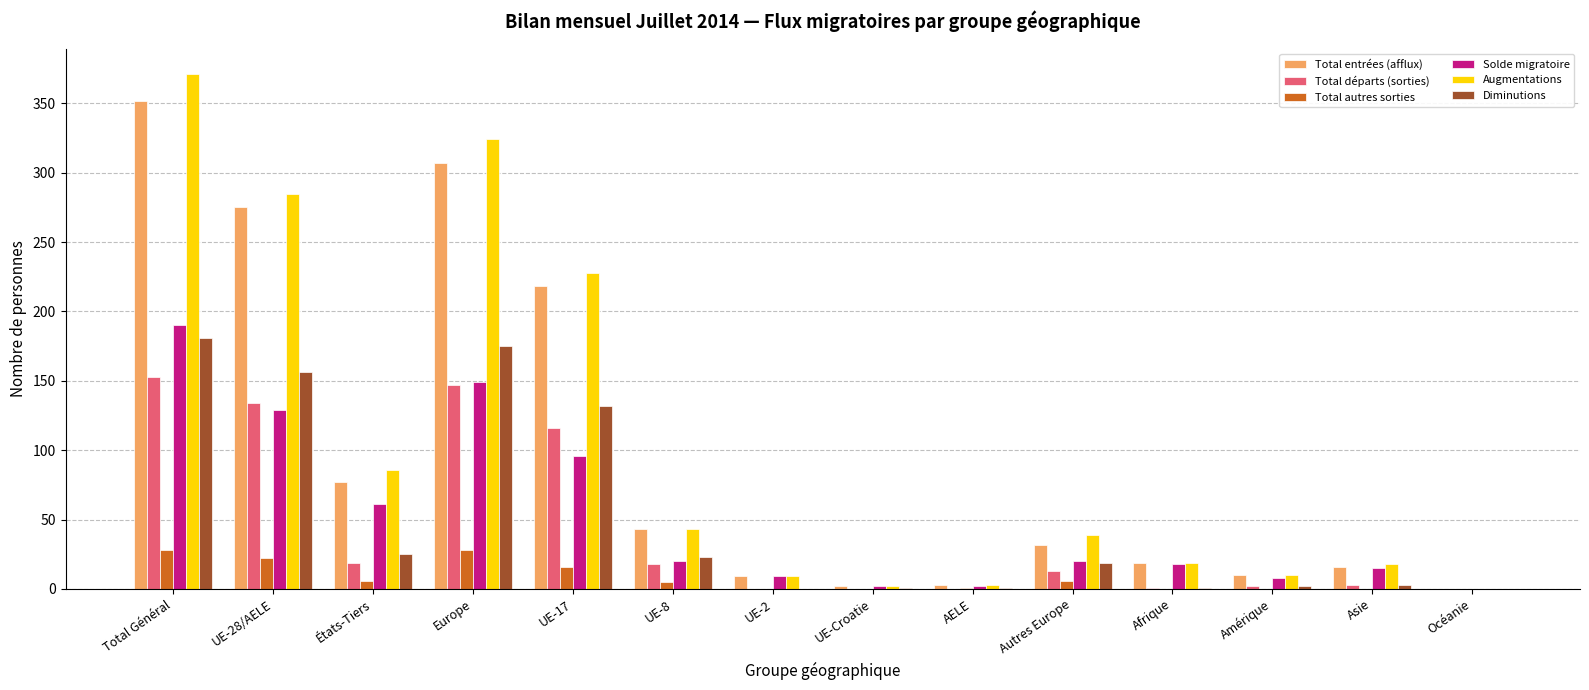

Count the number of data series in this chart.

6